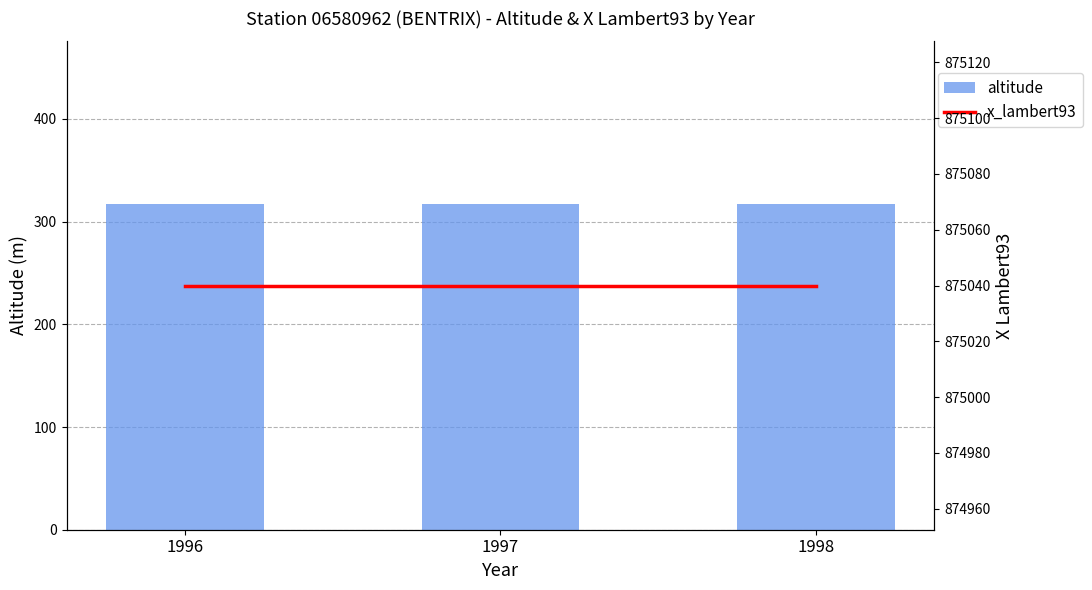

How many categories are shown in the chart?

3